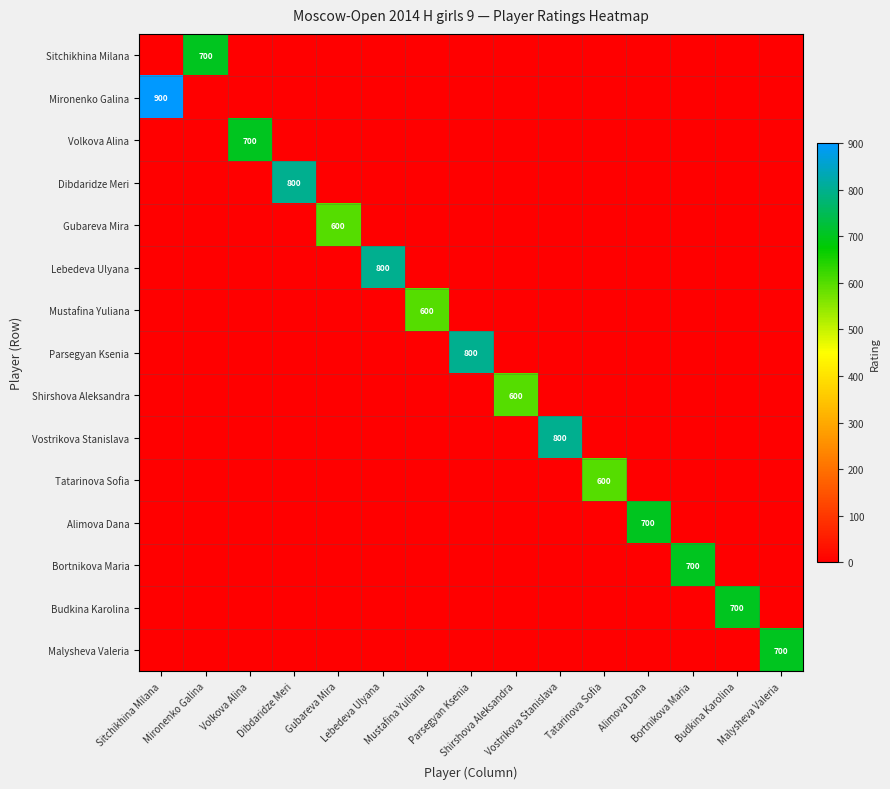

At which label does Sitchikhina Milana reach its peak?

Mironenko Galina